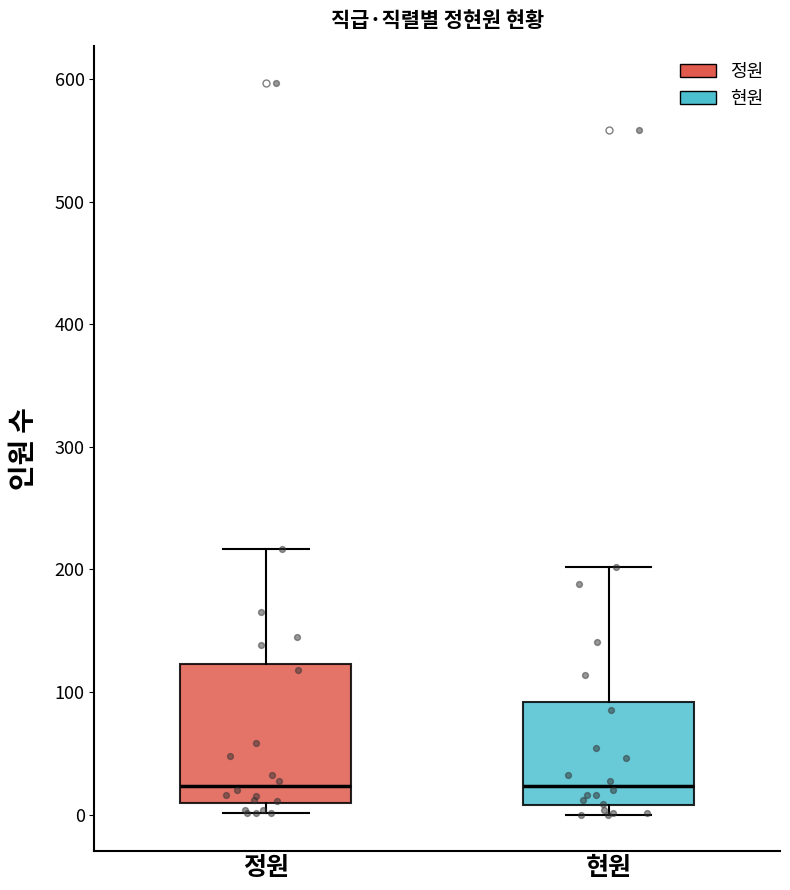

Reading left to right, read every box against the y-axis: the position of its median line, the range the box covers, and the ends of its whiskers. The values are not printed on the chart, so give them approximately, as read against the axis.

정원: median 20, box 10 to 120, whiskers 0 to 220
현원: median 20, box 10 to 90, whiskers 0 to 200